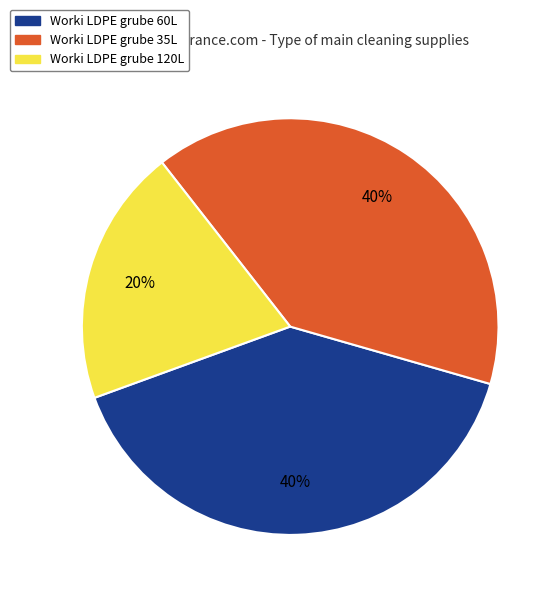

Is the sum of Worki LDPE grube 35L and Worki LDPE grube 60L greater than half?

Yes